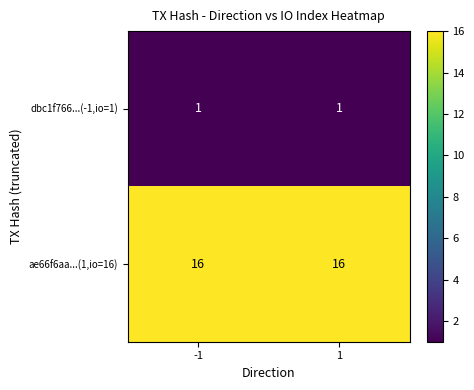

The value of dbc1f766...(-1,io=1) at 1 is 1. True or false?

True